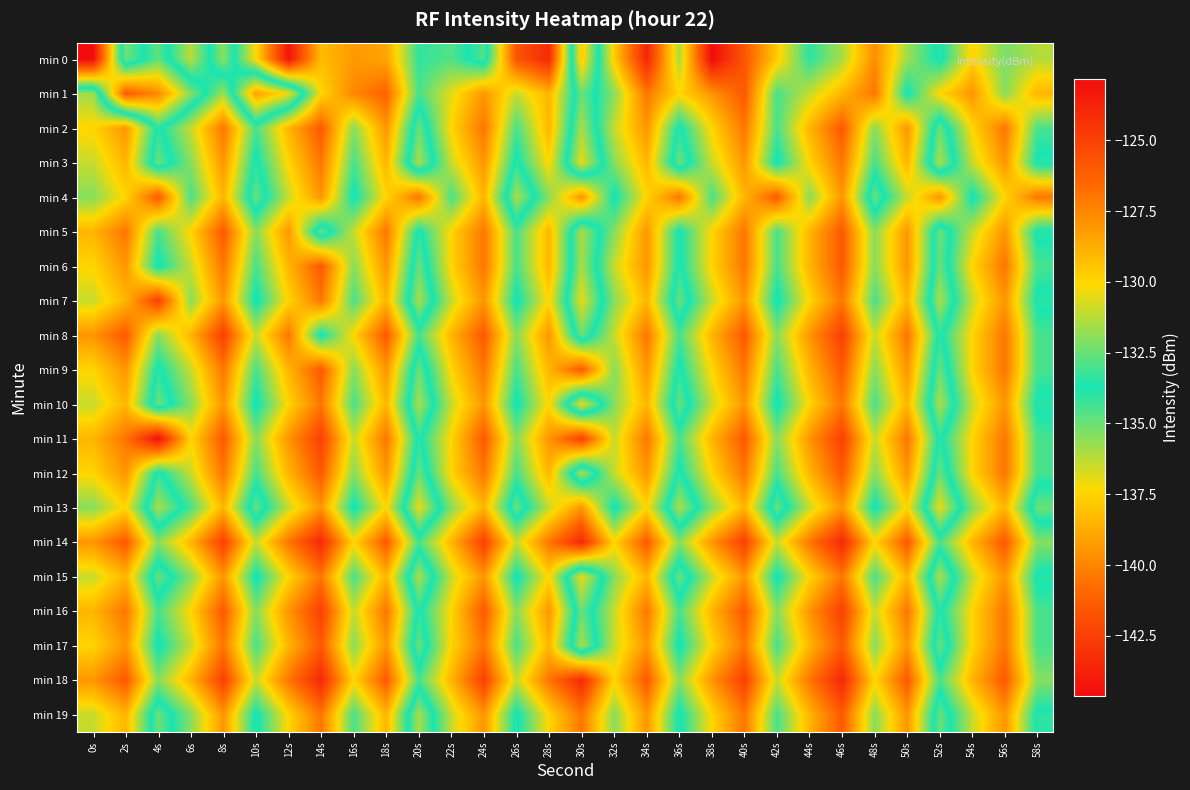

How many distinct data groups are displayed?

20